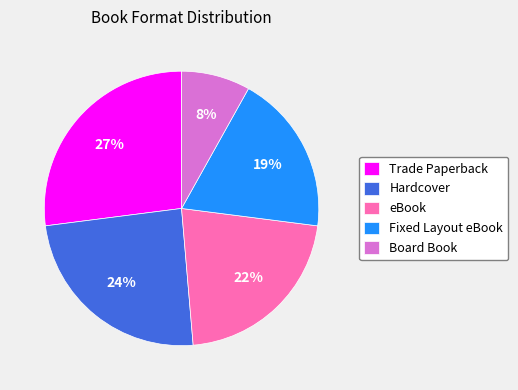

Which slice is the smallest?

Board Book